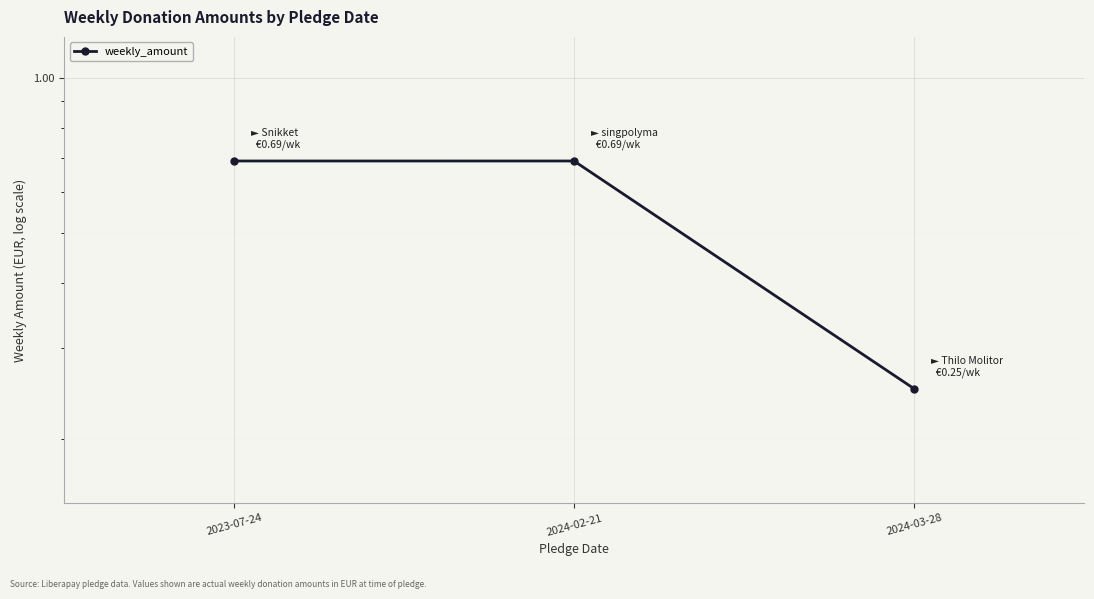

What is the label of the 3rd point from the right?

2023-07-24